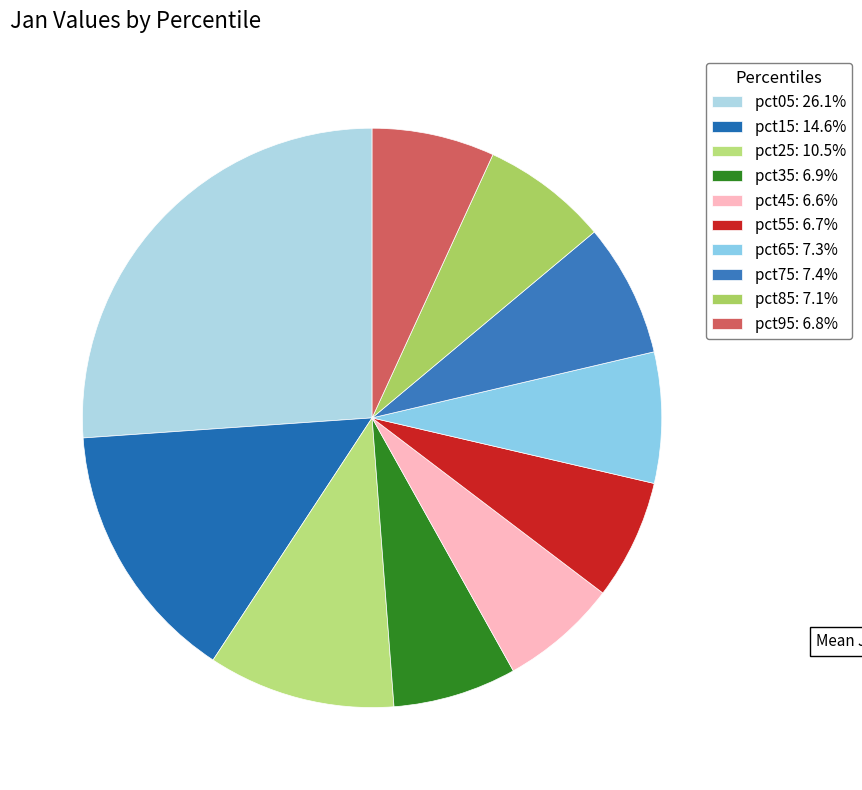

Count the number of slices in the pie.

10